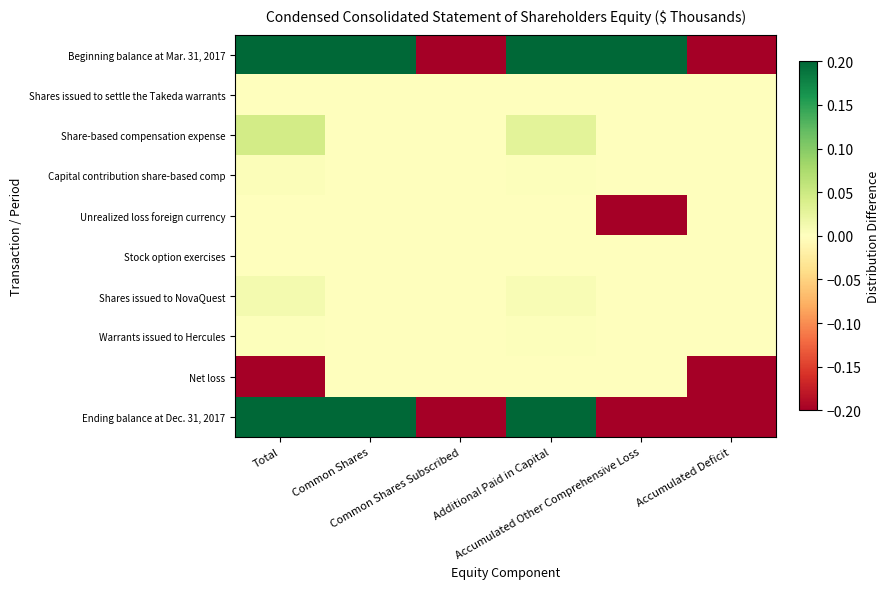

At which category is the sum across all series the highest?

Common Shares